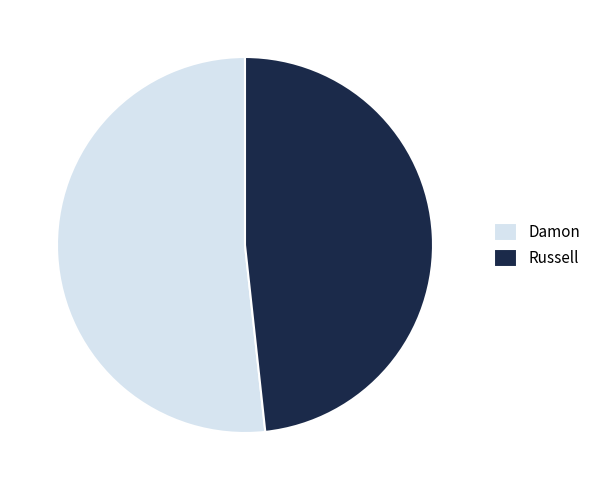

Combined, do Russell and Damon account for over 50%?

Yes